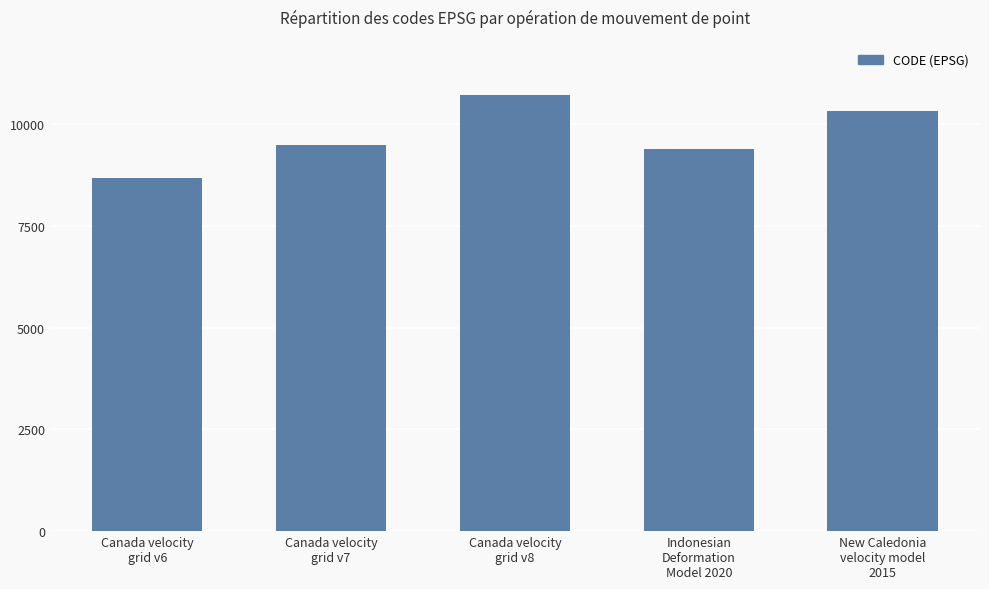

What is the difference between the maximum and minimum values?

2031